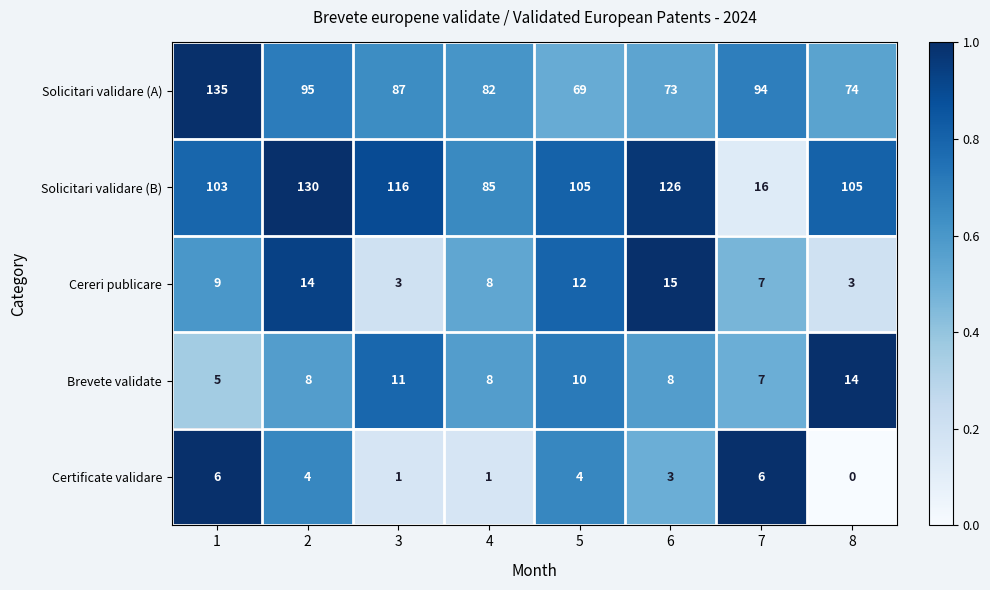

What is the difference between the Solicitari validare (A) values at 4 and 6?

9